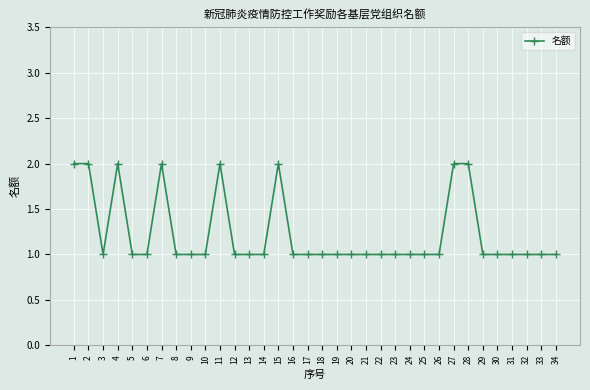

What is the sum of the values at 15 and 10?

3